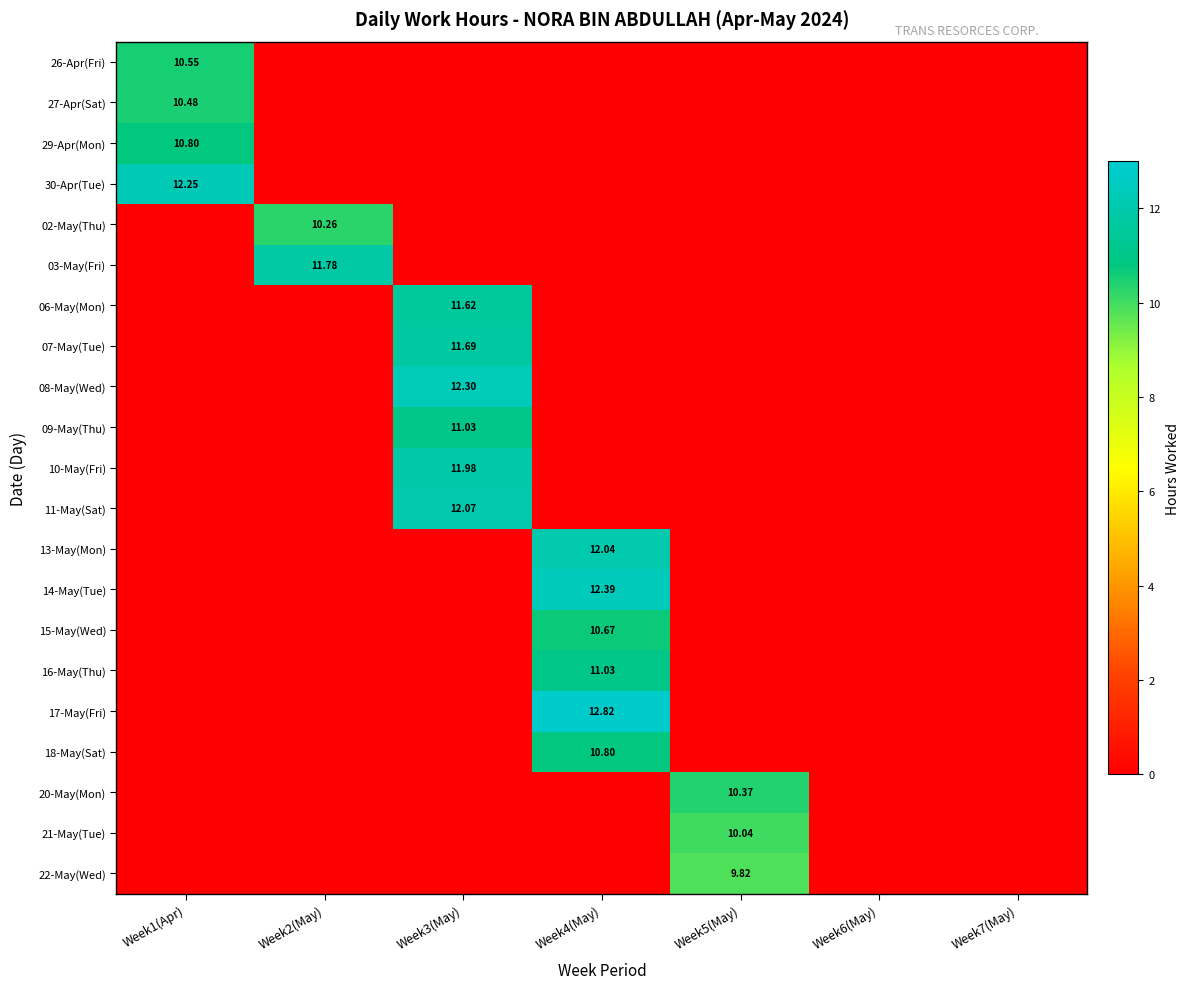

What is the maximum value for 27-Apr(Sat)?

10.5